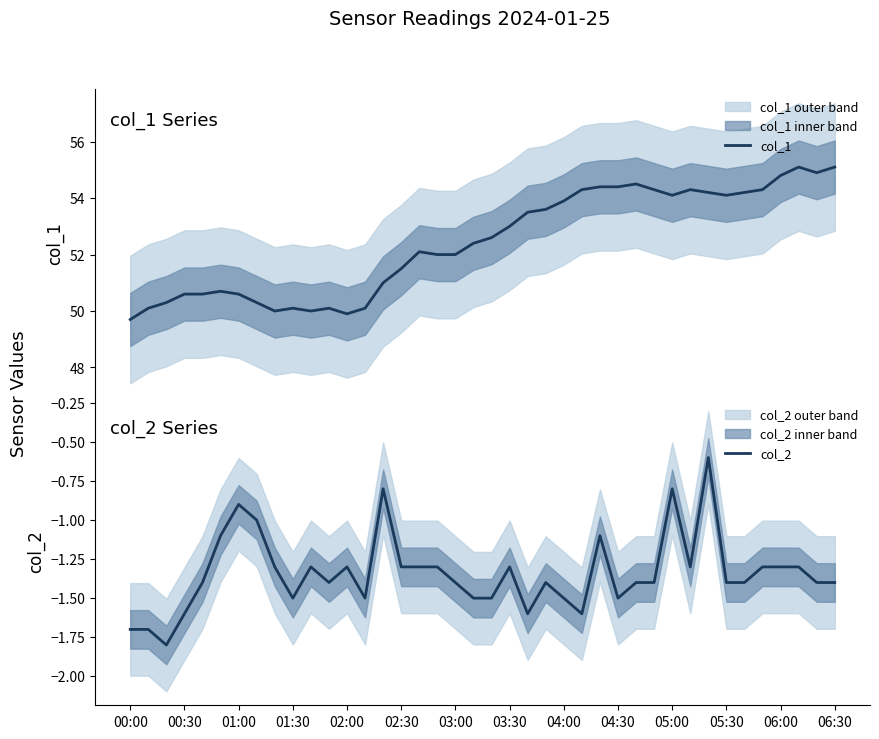

What is the smallest value displayed?

-1.8